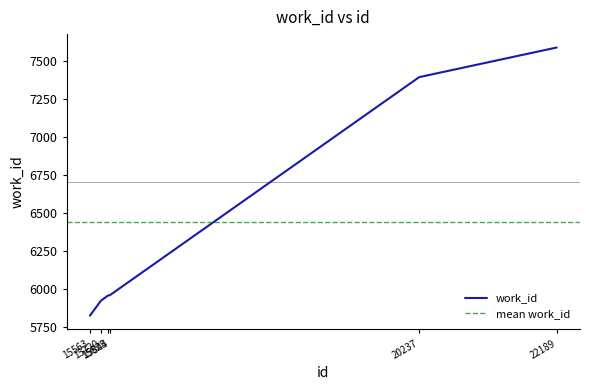

Is it true that the value at 15563 is 5826?

True